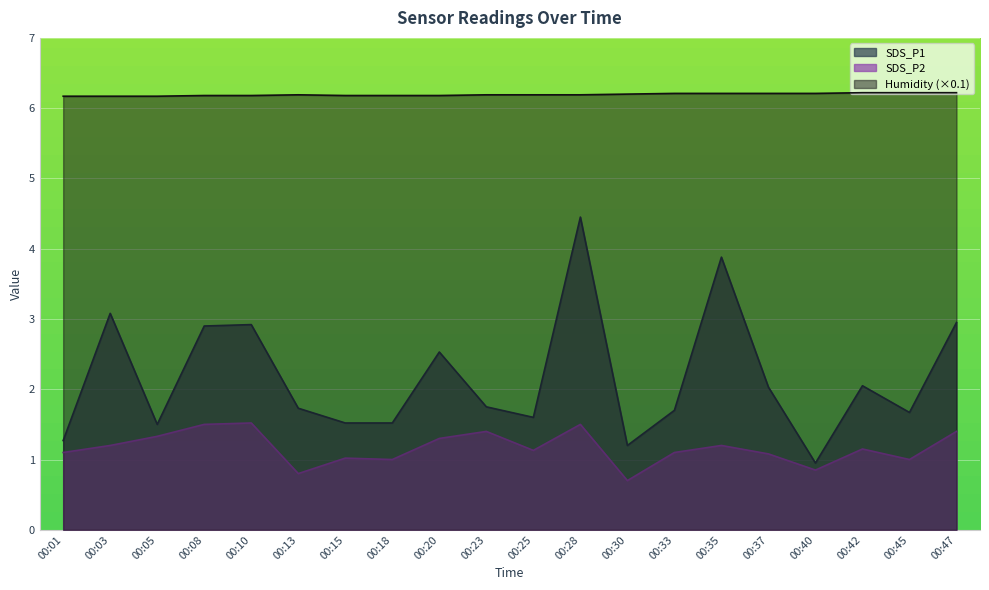

Which label corresponds to the smallest value in the chart?

00:30